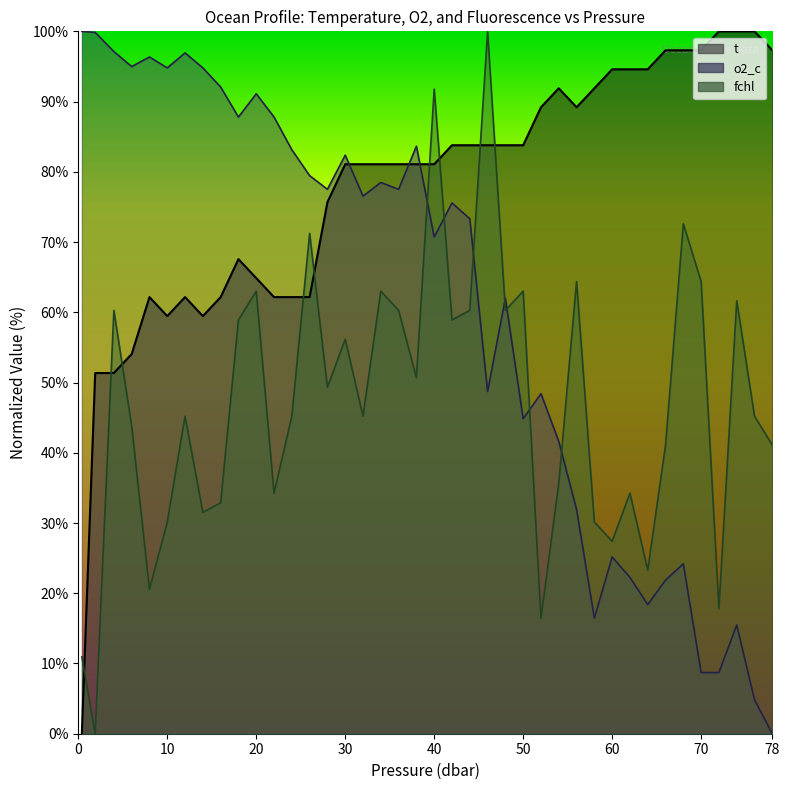

List the series in order of their overall mean, lowest first.

fchl, o2_c, t